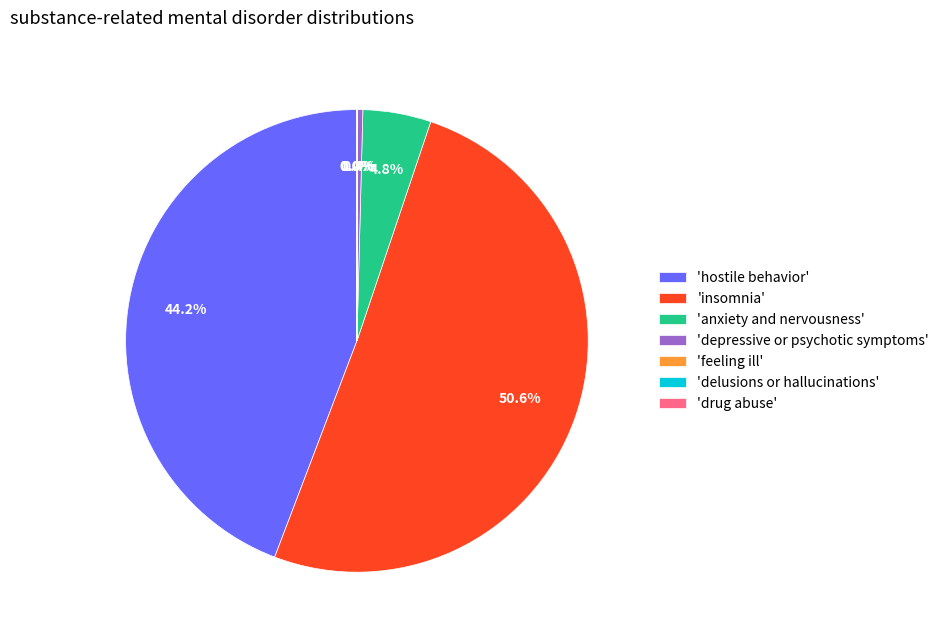

Which slice is the largest?

'insomnia'